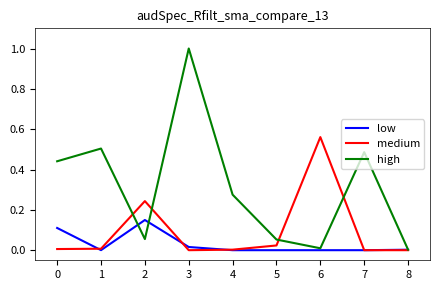

At which category does low reach its first local peak?

2